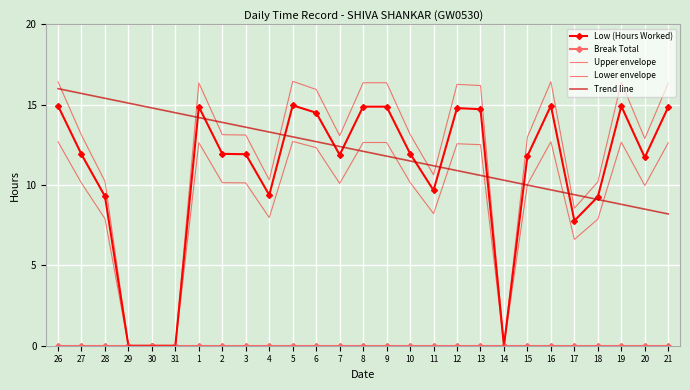

Rank the series by their maximum value, from highest to lowest.

Upper envelope, Trend line, Low (Hours Worked), Lower envelope, Break Total